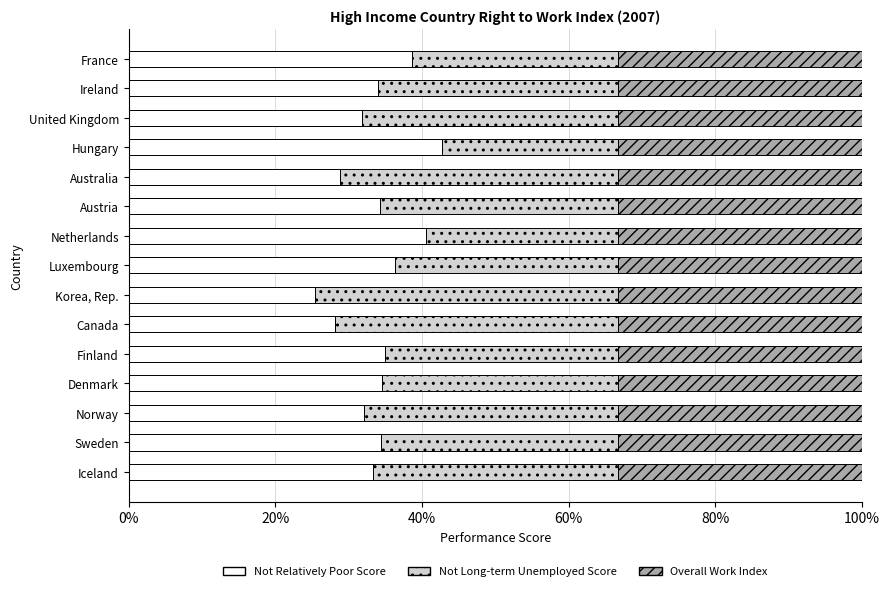

What is the sum of the Not Relatively Poor Score values at Hungary and Austria?

77.1